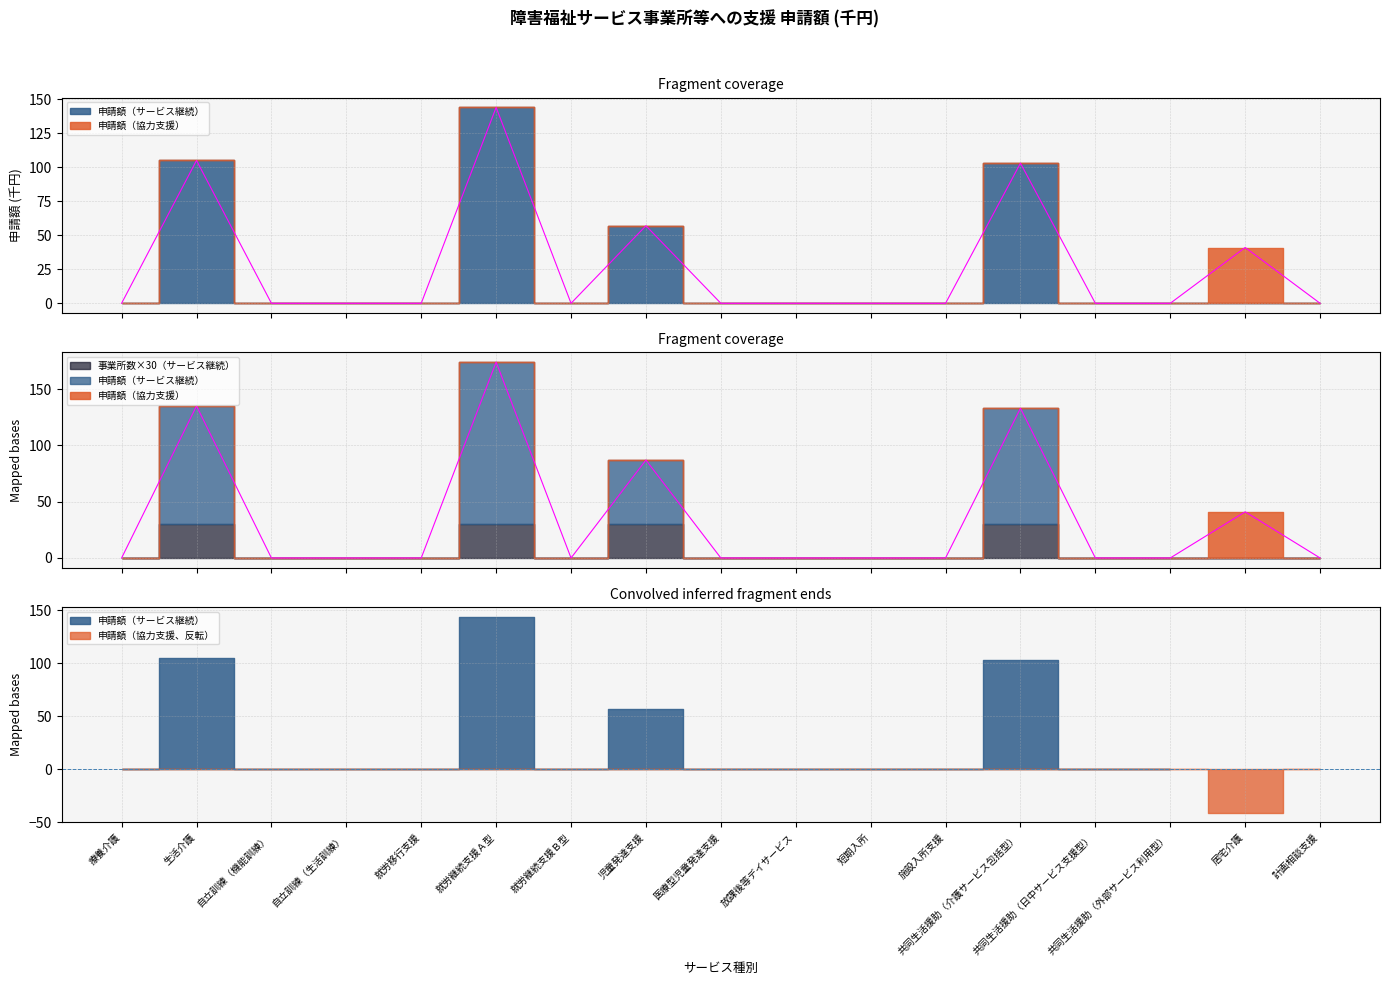

Reading right to left, transcribe all the data shown in this chart.

申請額（サービス継続）: 0	0	0	0	103	0	0	0	0	57	0	144	0	0	0	105	0
申請額（協力支援）: 0	41	0	0	0	0	0	0	0	0	0	0	0	0	0	0	0
事業所数（サービス継続）: 0	0	0	0	1	0	0	0	0	1	0	1	0	0	0	1	0